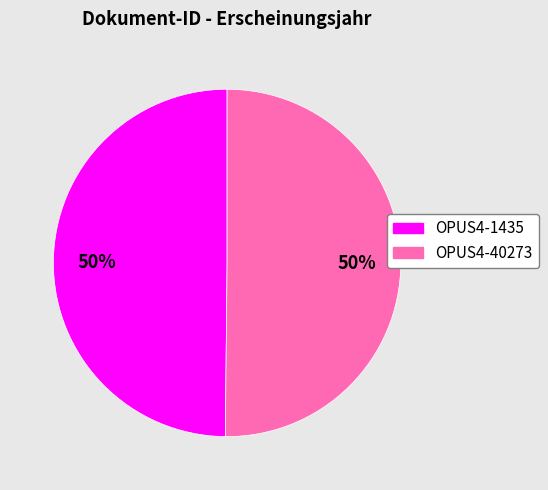

Combined, do OPUS4-1435 and OPUS4-40273 account for over 50%?

Yes